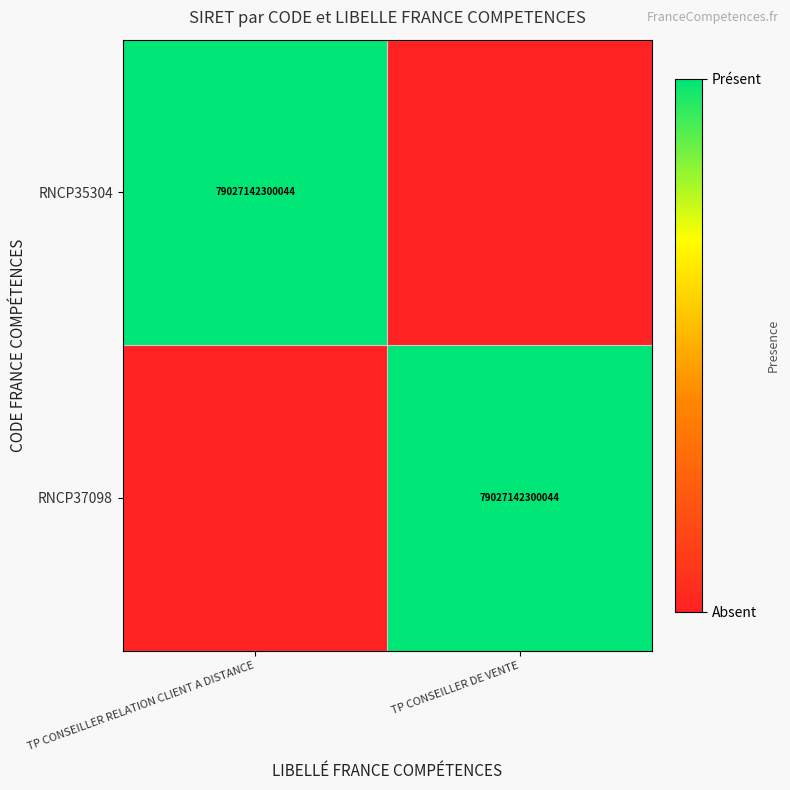

The value of RNCP35304 at TP CONSEILLER RELATION CLIENT A DISTANCE is 50980398128070. True or false?

False